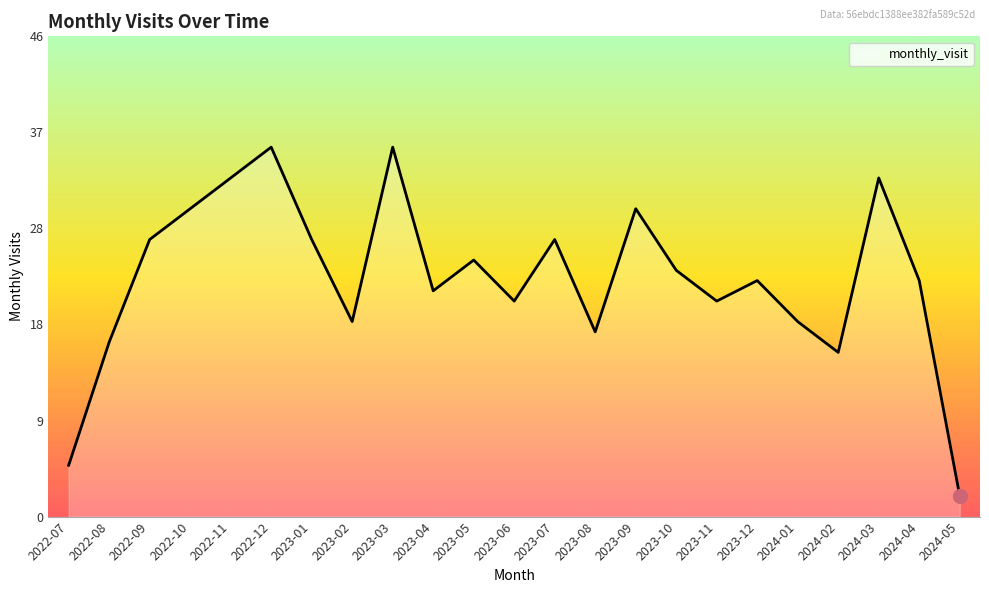

What is the minimum value shown in the chart?

2